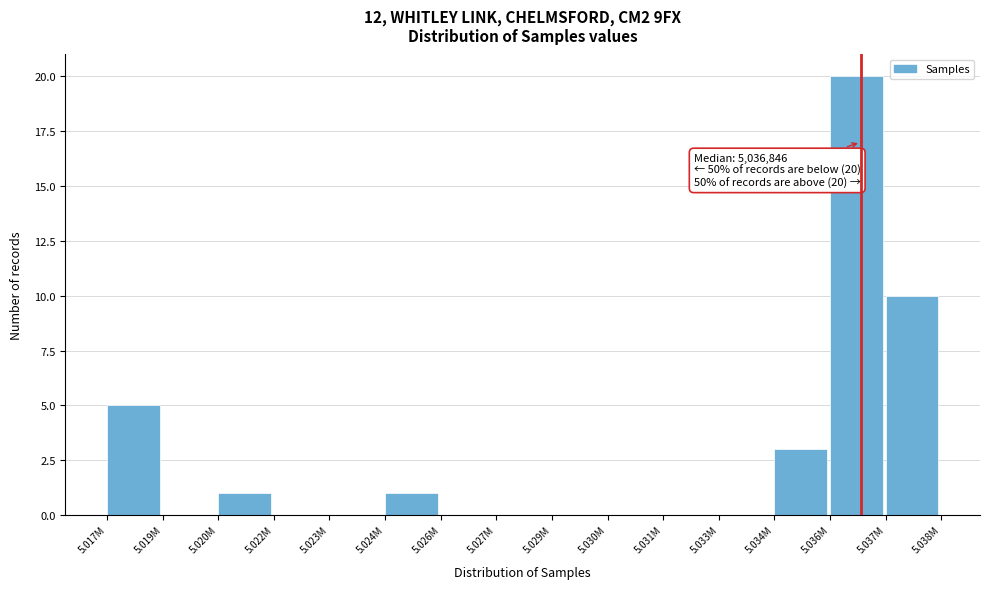

Reading left to right, list all the values displayed in this chart.

5.017M=5	5.019M=0	5.020M=1	5.022M=0	5.023M=0	5.024M=1	5.026M=0	5.027M=0	5.029M=0	5.030M=0	5.031M=0	5.033M=0	5.034M=3	5.036M=20	5.037M=10